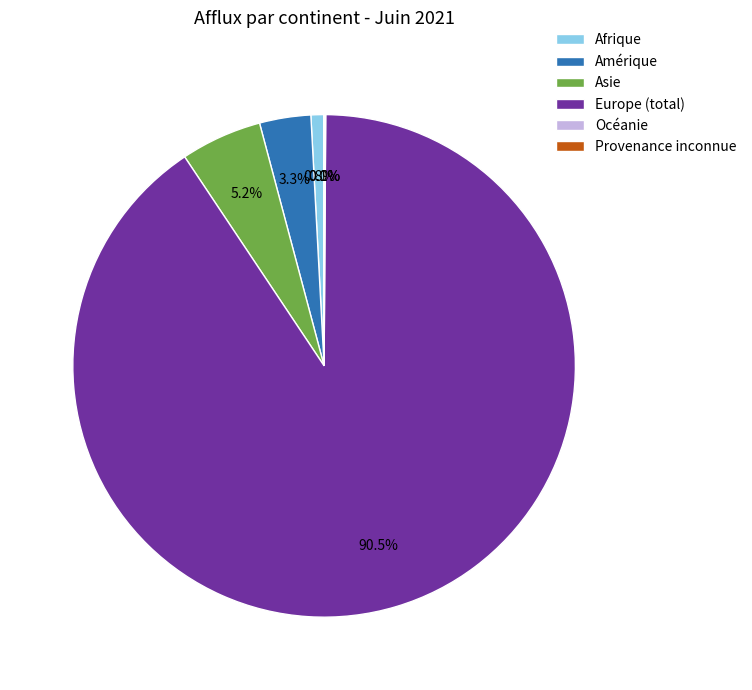

Which has a higher value, Asie or Afrique?

Asie